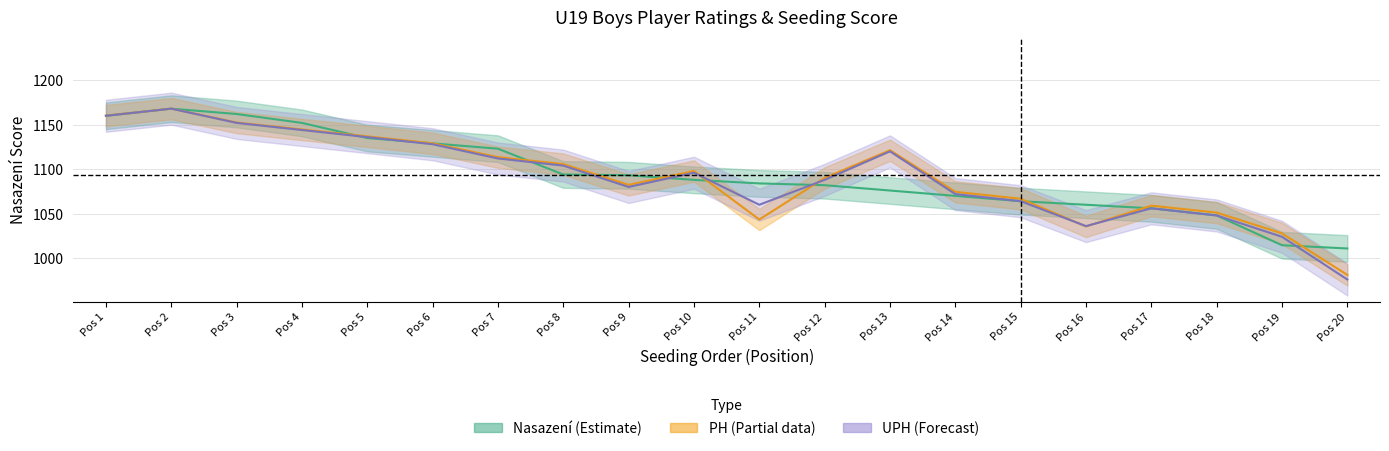

Which category has the lowest value in the PH series?

Pos 20